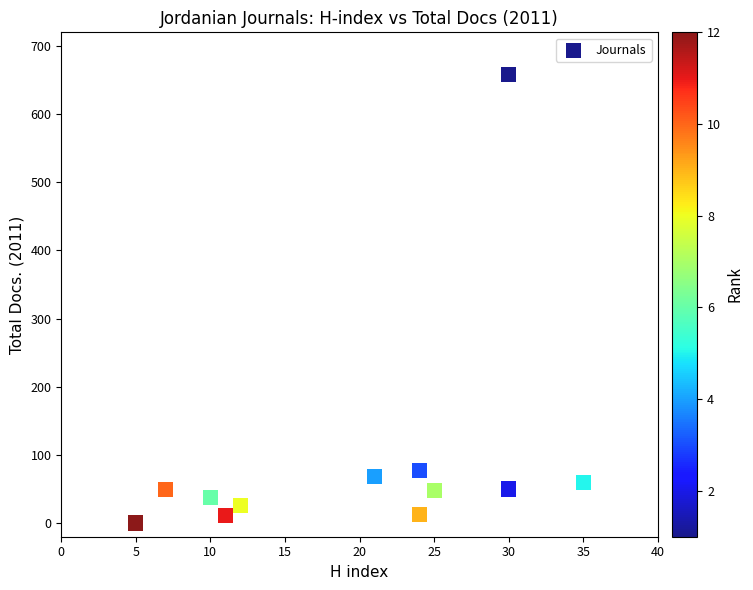

What Y value in the scatter plot is closest to 329?

77